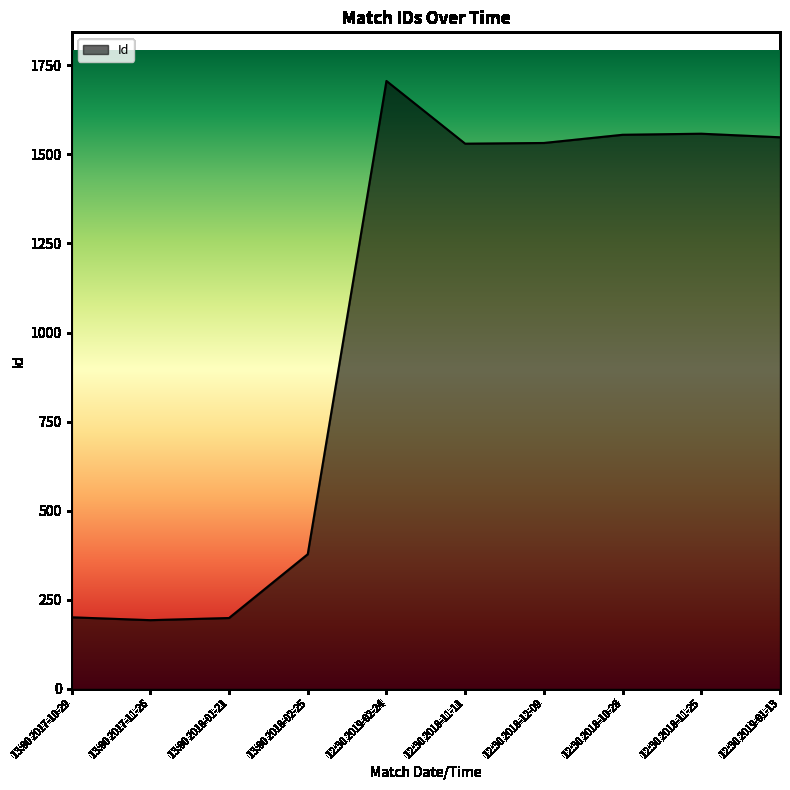

What is the smallest value displayed?

193